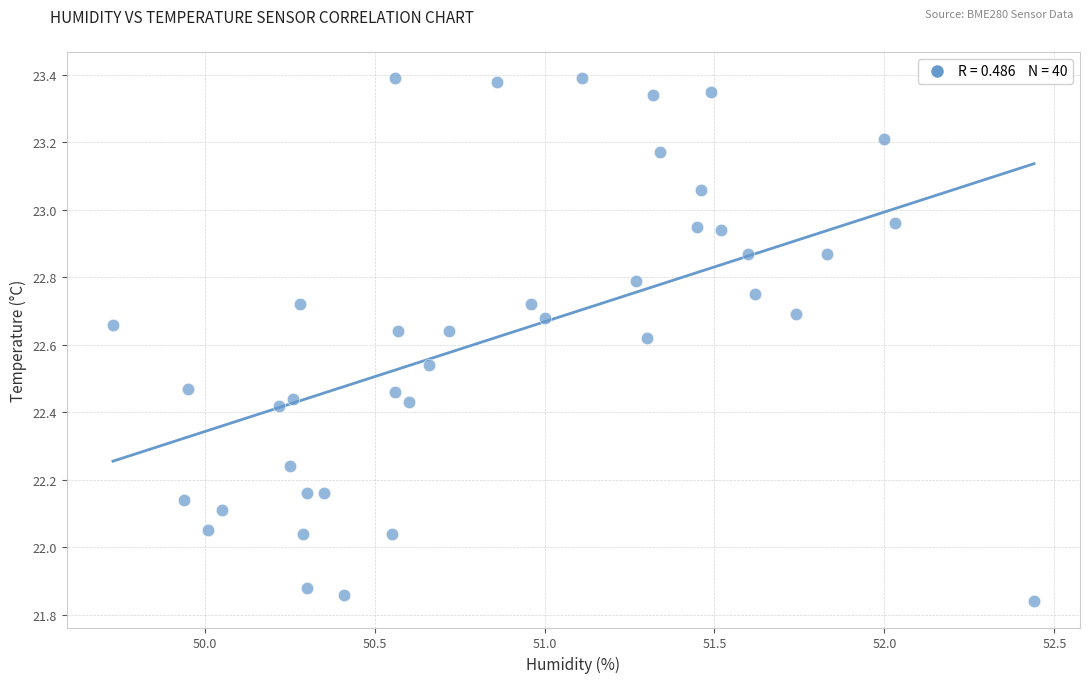

What is the range of X values (max minus min)?

2.7